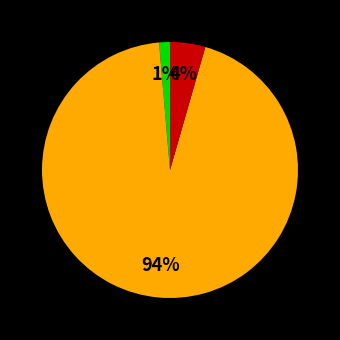

How many segments does this pie chart have?

3